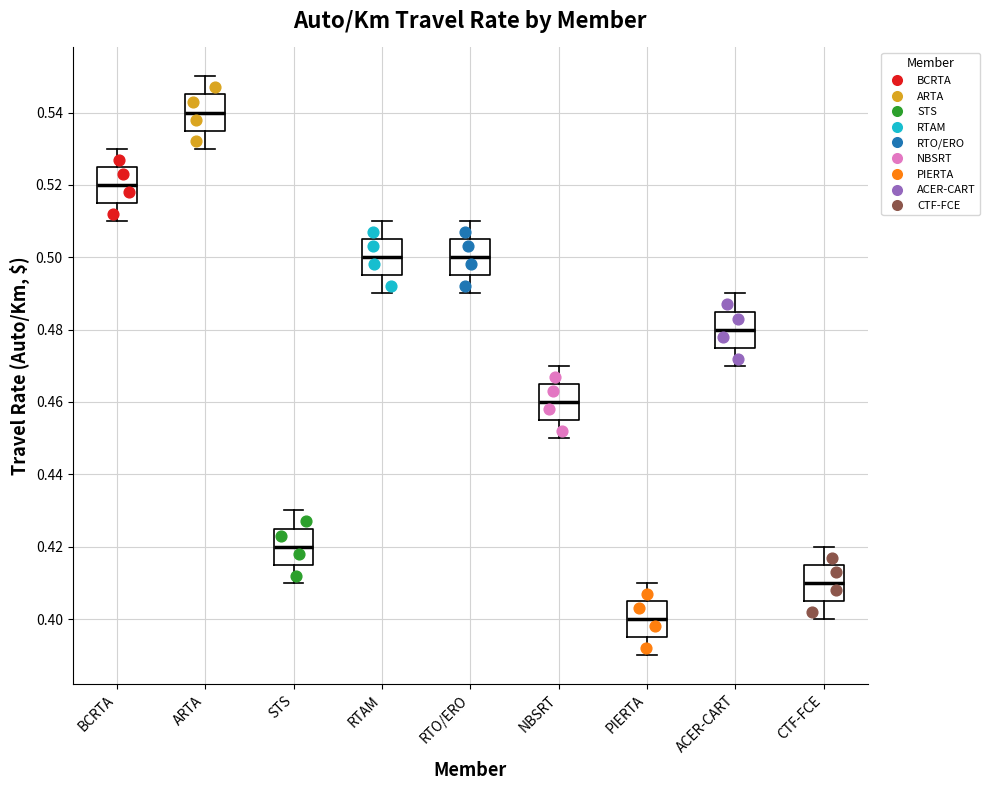

Where is the upper edge of the box for ACER-CART on the y-axis? The values are not printed on the chart, so give them approximately, as read against the axis.

0.486